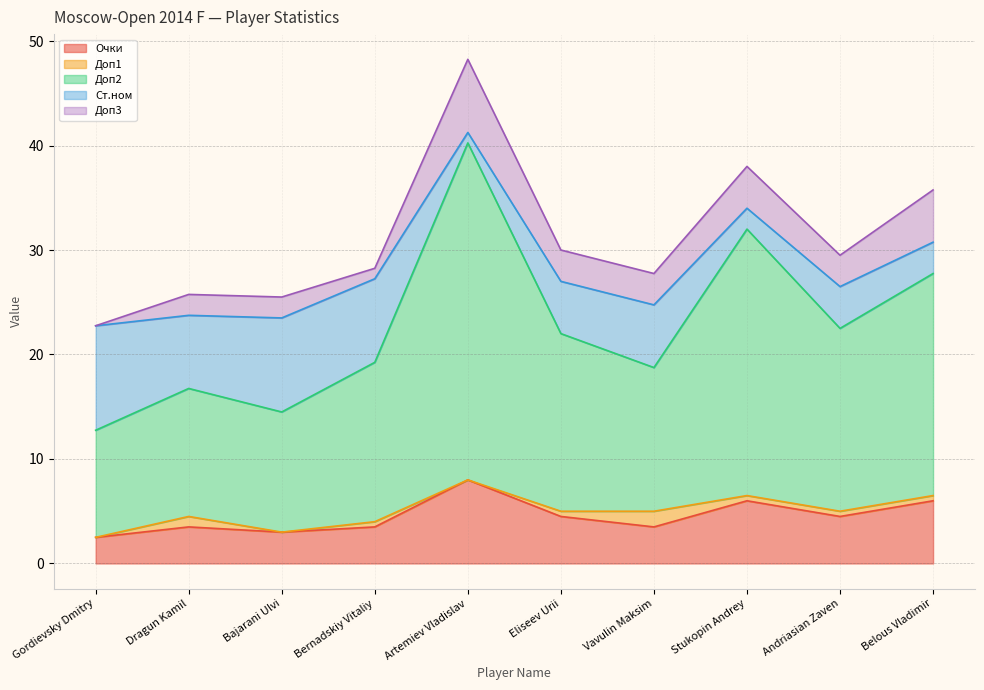

Rank the categories by Доп3 value from highest to lowest.

Artemiev Vladislav, Belous Vladimir, Stukopin Andrey, Eliseev Urii, Vavulin Maksim, Andriasian Zaven, Dragun Kamil, Bajarani Ulvi, Bernadskiy Vitaliy, Gordievsky Dmitry